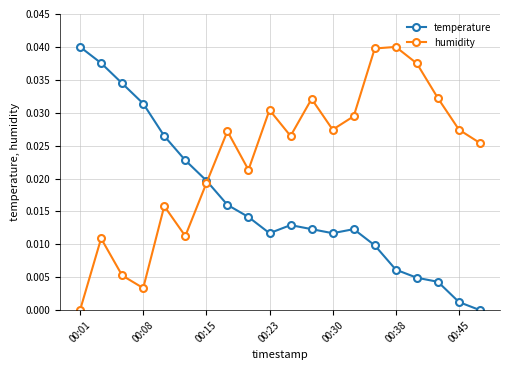

Which series has the largest total across all categories?

humidity